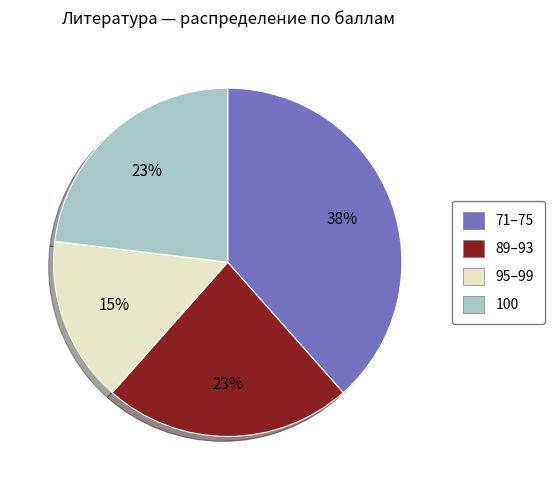

To the nearest percent, what is the difference between the largest and smallest slice percentages?

23%